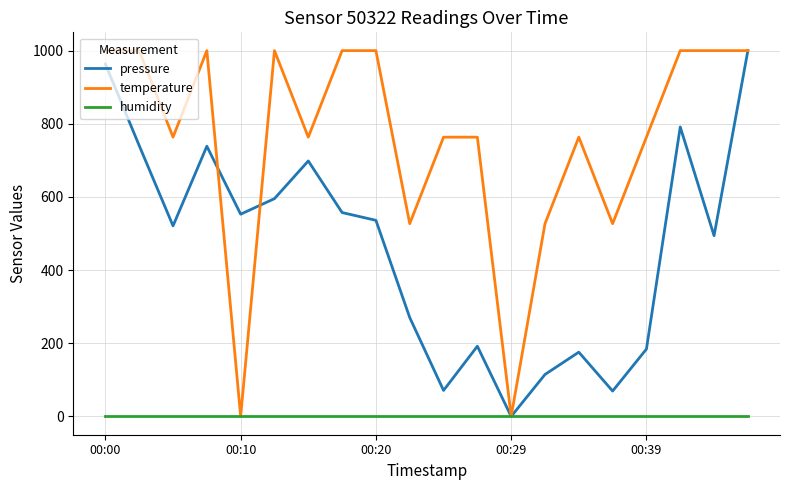

Rank the series by their average value, from lowest to highest.

humidity, pressure, temperature